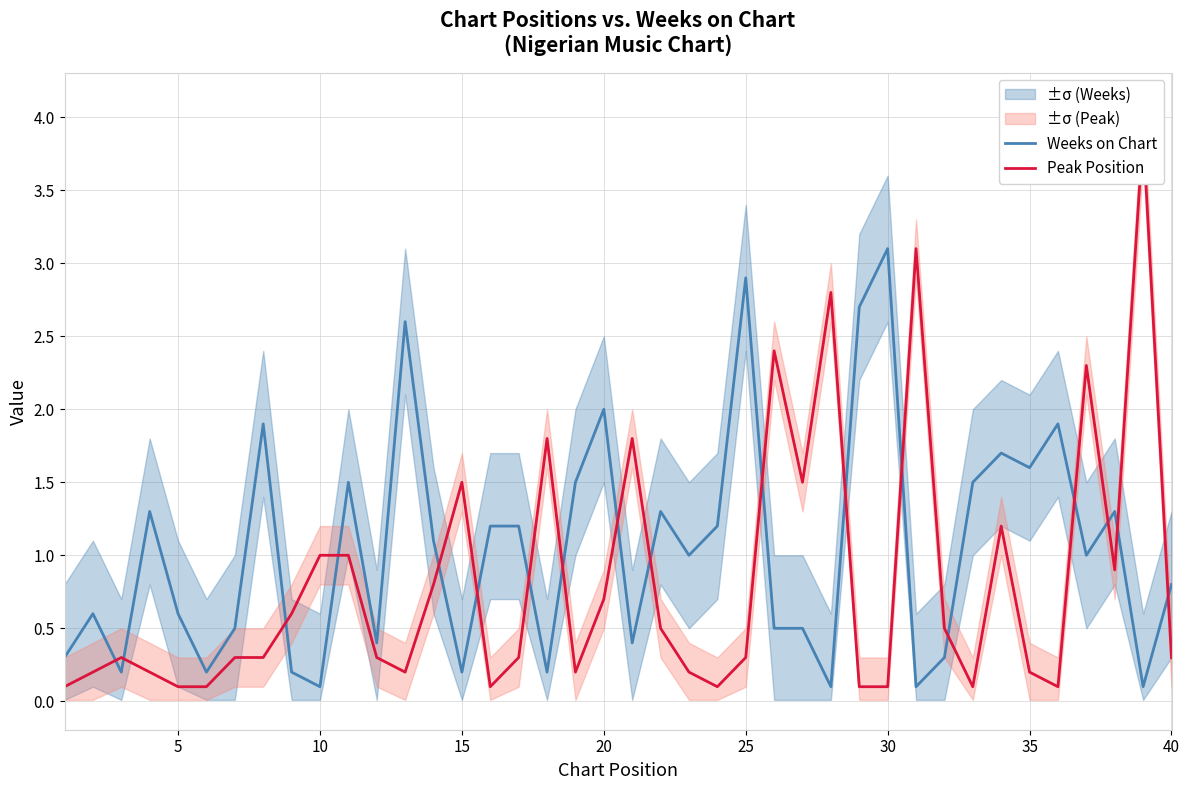

The value of Weeks on Chart at 15 is 0.2. True or false?

True